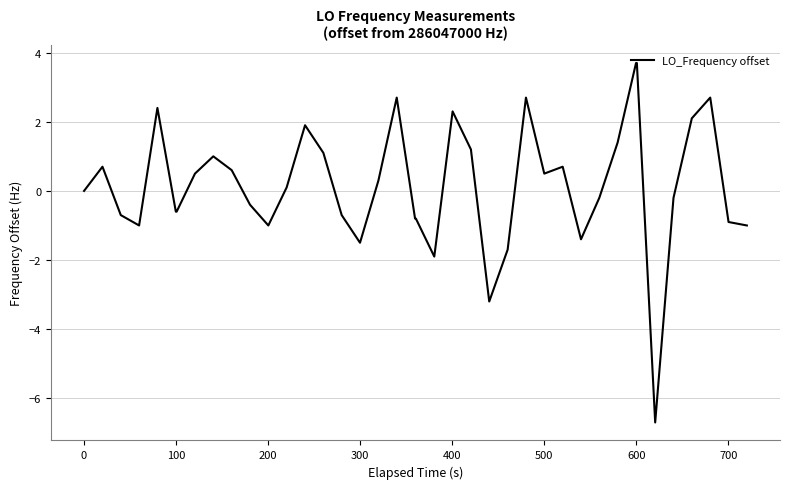

How many lines are shown in the chart?

1